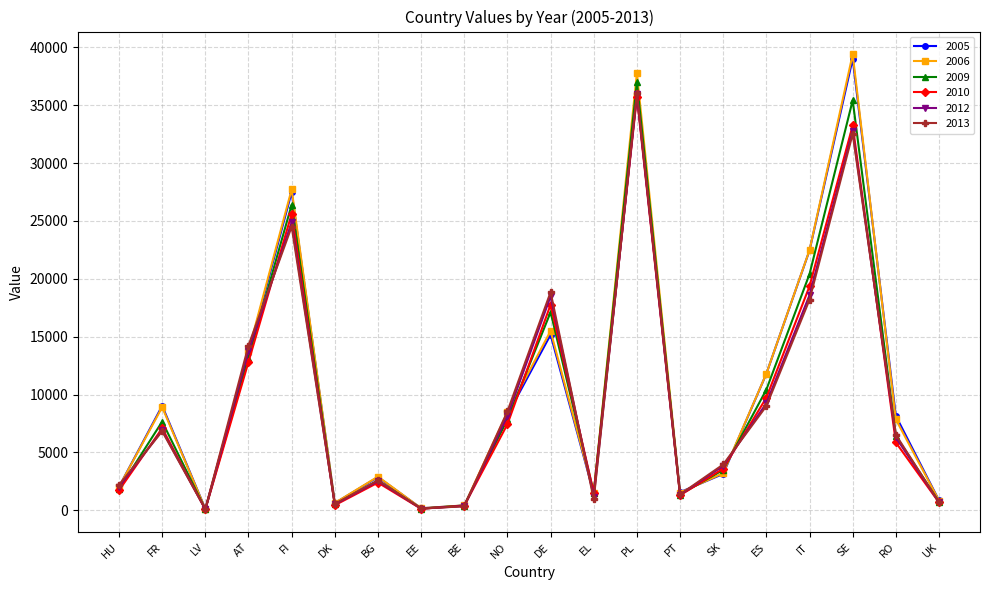

What is the difference between the maximum and minimum values in the 2010 series?

35630